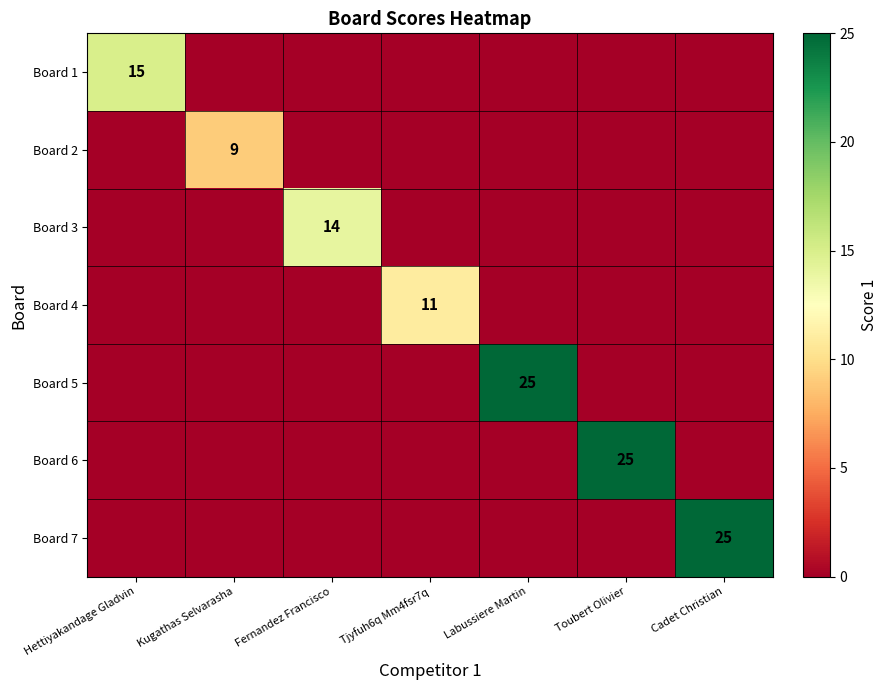

The Board 4 series shows 11 at Tjyfuh6q Mm4fsr7q. True or false?

True